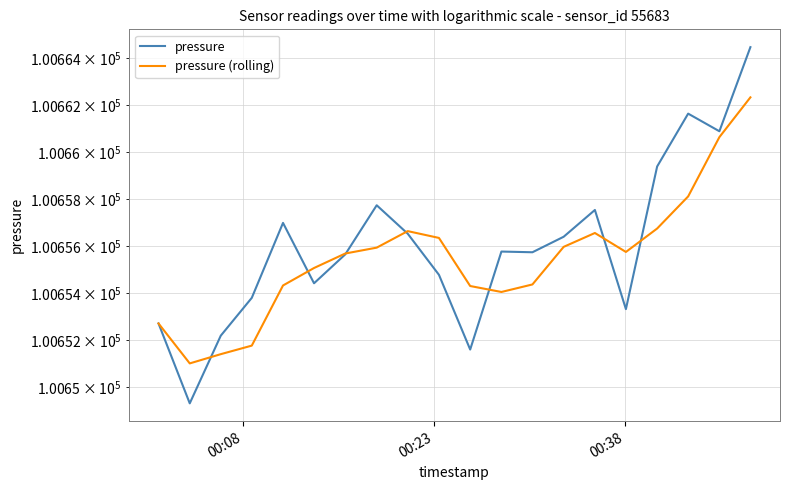

Reading right to left, extract all data points from this chart.

pressure: 100664.5	100660.9	100661.6	100659.4	100653.3	100657.5	100656.4	100655.7	100655.8	100651.6	100654.8	100656.5	100657.7	100655.6	100654.4	100657.0	100653.8	100652.2	100649.3	100652.7
pressure (rolling): 100662.3	100660.6	100658.1	100656.7	100655.7	100656.6	100656.0	100654.4	100654.0	100654.3	100656.3	100656.6	100655.9	100655.7	100655.1	100654.3	100651.8	100651.4	100651.0	100652.7